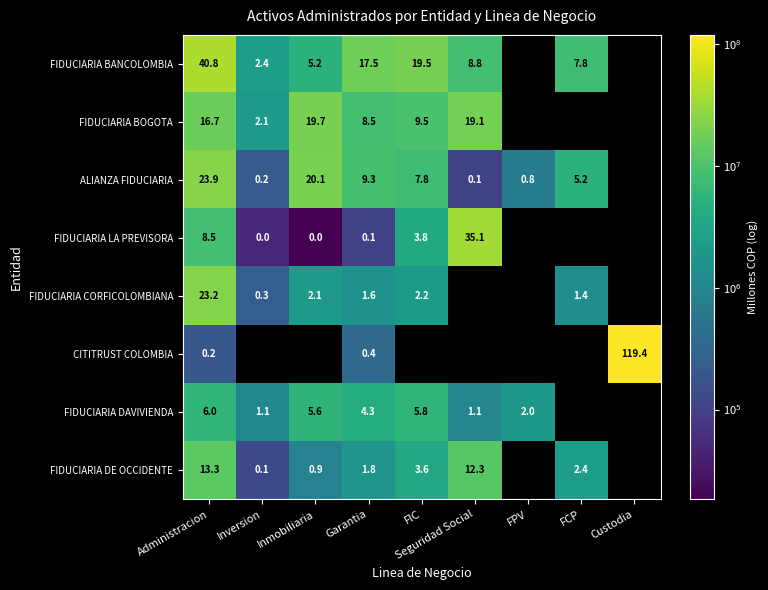

The value of FIDUCIARIA BANCOLOMBIA at Inversion is 3.7. True or false?

False